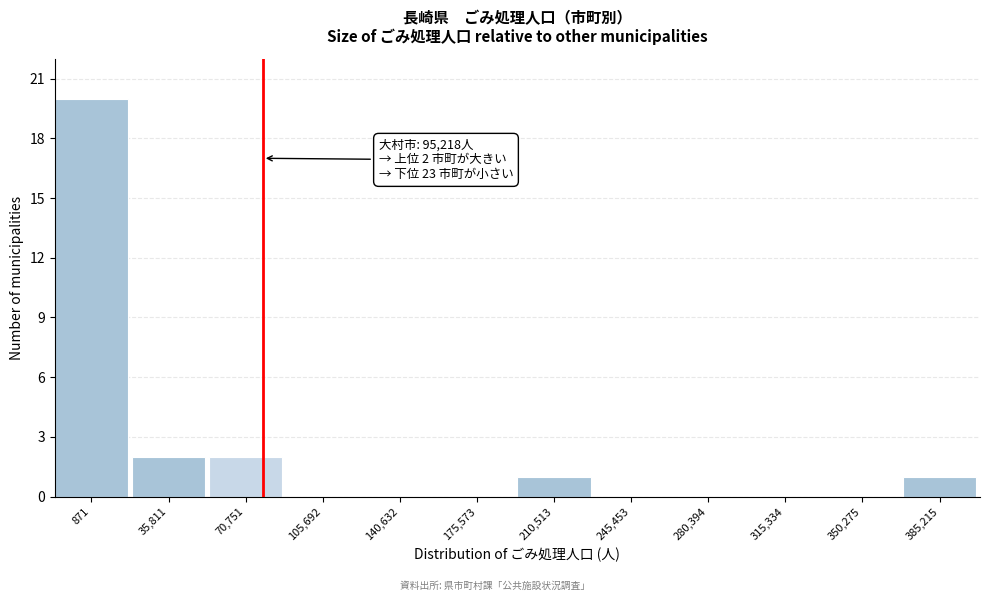

Reading left to right, what are all the values shown in this chart?

871=20	35,811=2	70,751=2	105,692=0	140,632=0	175,573=0	210,513=1	245,453=0	280,394=0	315,334=0	350,275=0	385,215=1